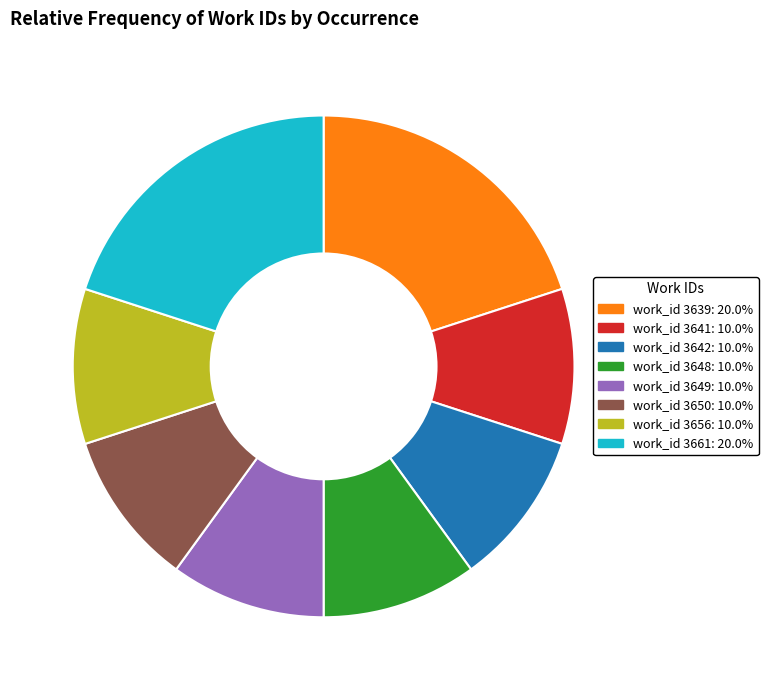

How many segments does this pie chart have?

8